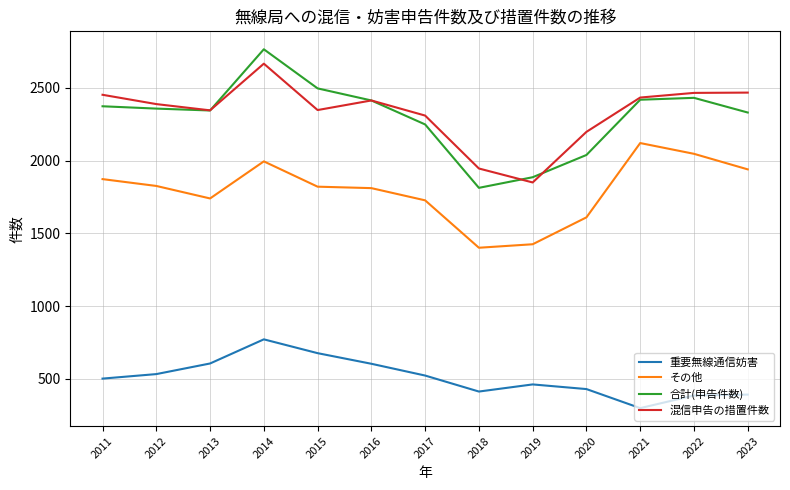

True or false: 合計(申告件数) and 重要無線通信妨害 intersect in this chart.

False